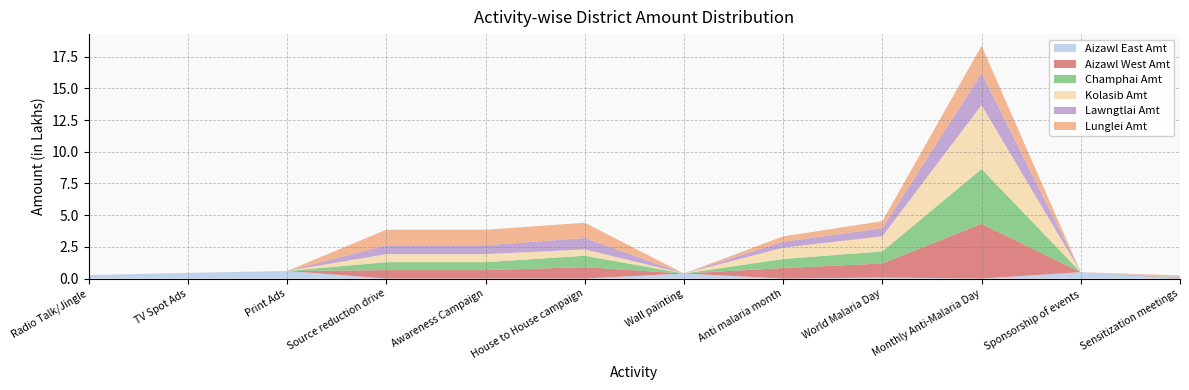

Reading left to right, transcribe all the data shown in this chart.

Aizawl East Amt: Radio Talk/Jingle=0.3	TV Spot Ads=0.5	Print Ads=0.6	Source reduction drive=0.0	Awareness Campaign=0.0	House to House campaign=0.0	Wall painting=0.4	Anti malaria month=0.0	World Malaria Day=0.1	Monthly Anti-Malaria Day=0.0	Sponsorship of events=0.5	Sensitization meetings=0.0
Aizawl West Amt: Radio Talk/Jingle=0.0	TV Spot Ads=0.0	Print Ads=0.0	Source reduction drive=0.7	Awareness Campaign=0.7	House to House campaign=0.9	Wall painting=0.0	Anti malaria month=0.8	World Malaria Day=1.1	Monthly Anti-Malaria Day=4.3	Sponsorship of events=0.0	Sensitization meetings=0.1
Champhai Amt: Radio Talk/Jingle=0.0	TV Spot Ads=0.0	Print Ads=0.0	Source reduction drive=0.6	Awareness Campaign=0.6	House to House campaign=0.9	Wall painting=0.0	Anti malaria month=0.7	World Malaria Day=1.0	Monthly Anti-Malaria Day=4.3	Sponsorship of events=0.0	Sensitization meetings=0.1
Kolasib Amt: Radio Talk/Jingle=0.0	TV Spot Ads=0.0	Print Ads=0.0	Source reduction drive=0.6	Awareness Campaign=0.6	House to House campaign=0.5	Wall painting=0.0	Anti malaria month=0.9	World Malaria Day=1.2	Monthly Anti-Malaria Day=5.0	Sponsorship of events=0.0	Sensitization meetings=0.1
Lawngtlai Amt: Radio Talk/Jingle=0.0	TV Spot Ads=0.0	Print Ads=0.0	Source reduction drive=0.7	Awareness Campaign=0.7	House to House campaign=0.9	Wall painting=0.0	Anti malaria month=0.5	World Malaria Day=0.6	Monthly Anti-Malaria Day=2.5	Sponsorship of events=0.0	Sensitization meetings=0.1
Lunglei Amt: Radio Talk/Jingle=0.0	TV Spot Ads=0.0	Print Ads=0.0	Source reduction drive=1.2	Awareness Campaign=1.2	House to House campaign=1.2	Wall painting=0.0	Anti malaria month=0.4	World Malaria Day=0.6	Monthly Anti-Malaria Day=2.2	Sponsorship of events=0.0	Sensitization meetings=0.1